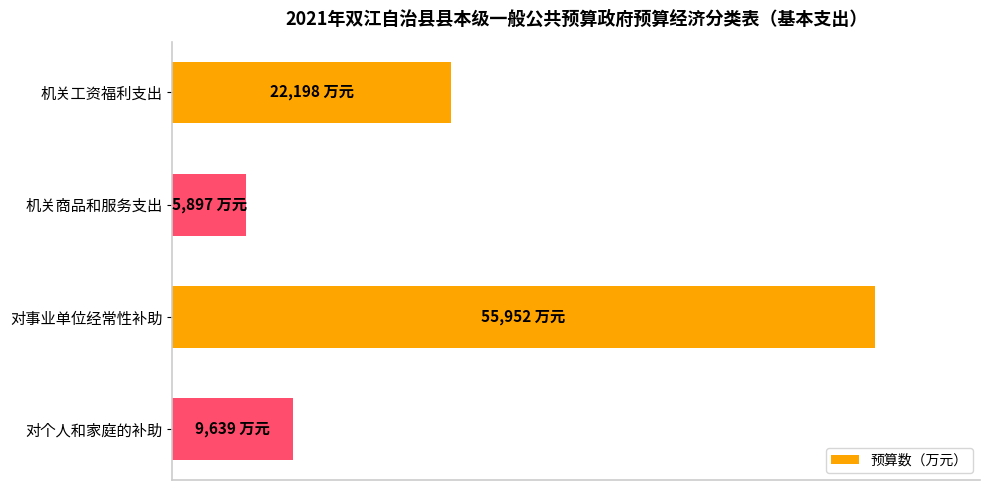

Are the bars horizontal?

Yes